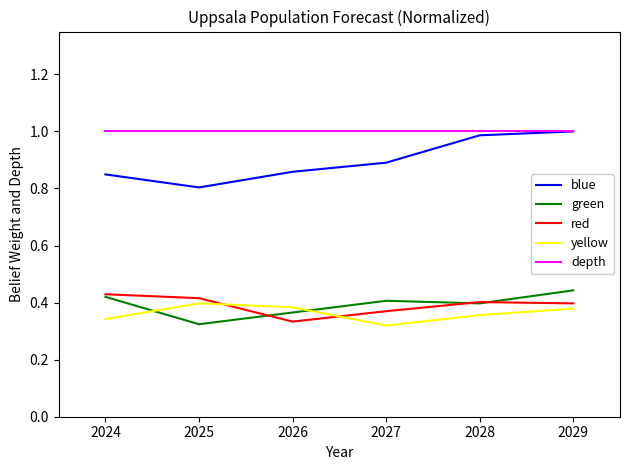

True or false: blue and yellow cross at least once.

False